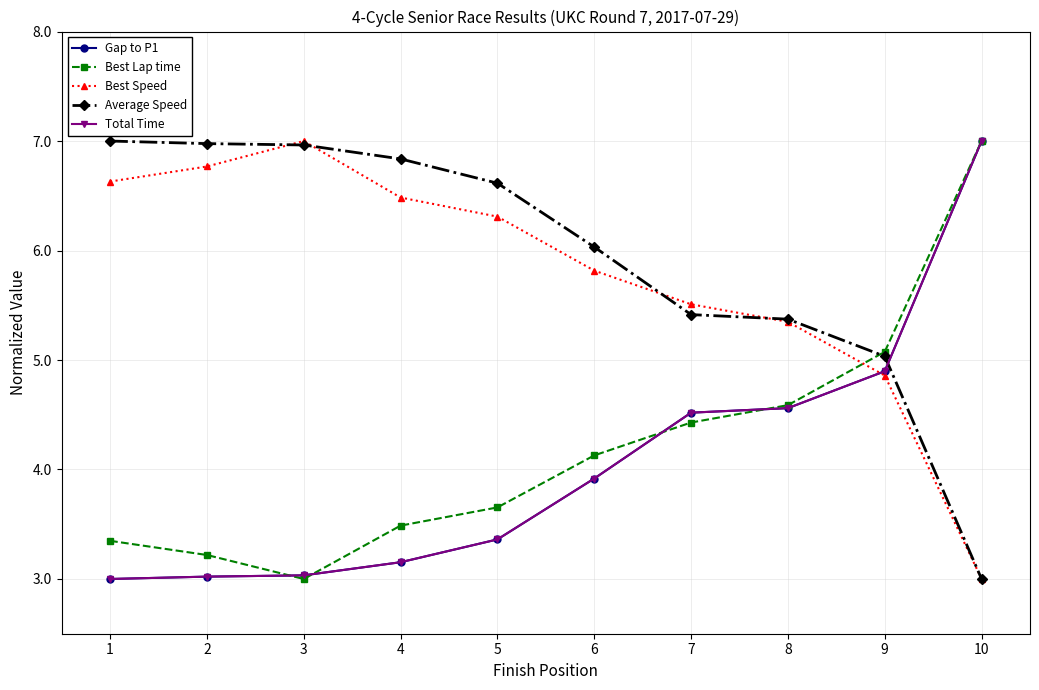

True or false: Best Lap time has more than 0 points higher than both neighbors.

False